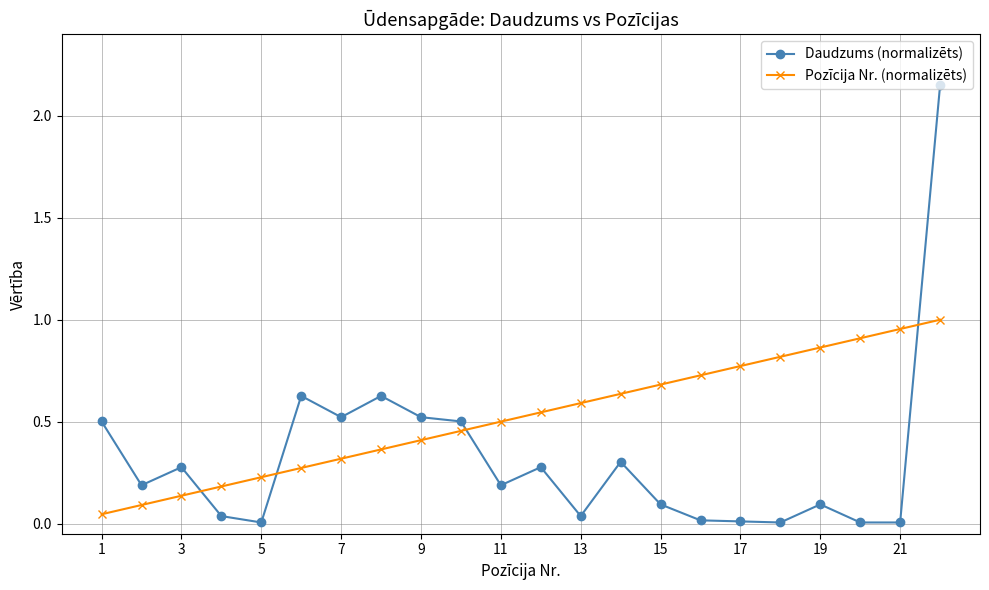

Which series has the largest total across all categories?

Pozīcija Nr. (normalizēts)